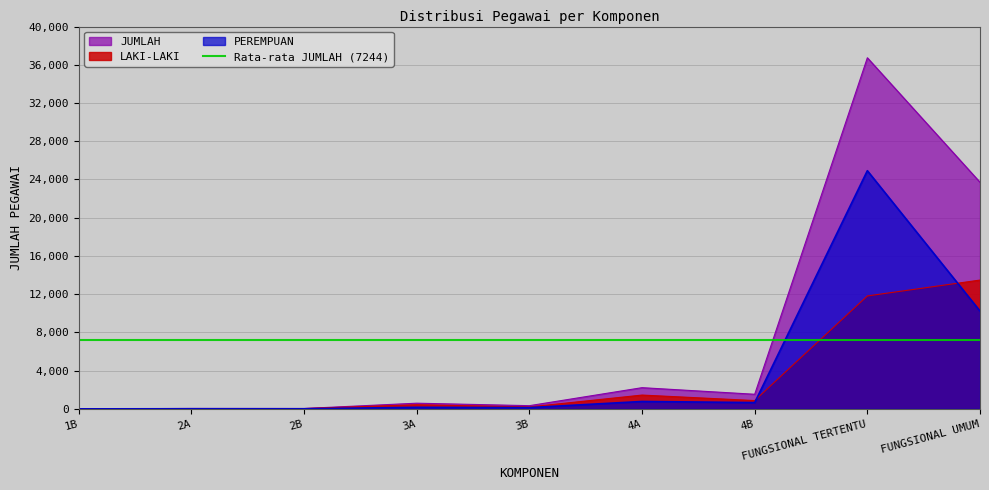

How many values in the JUMLAH series are below 594?

4